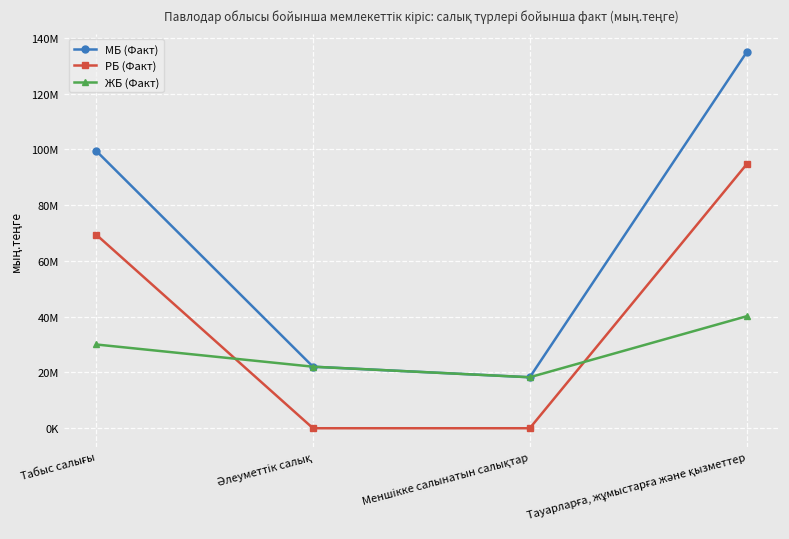

What are all the series names shown in the legend?

МБ (Факт), РБ (Факт), ЖБ (Факт)